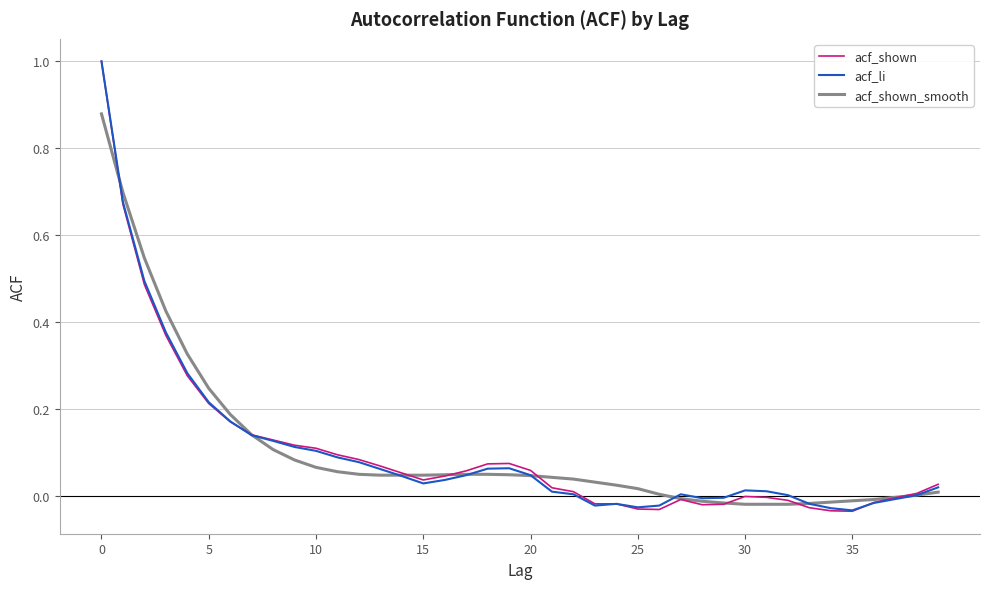

What is the maximum value for acf_li?

1.0